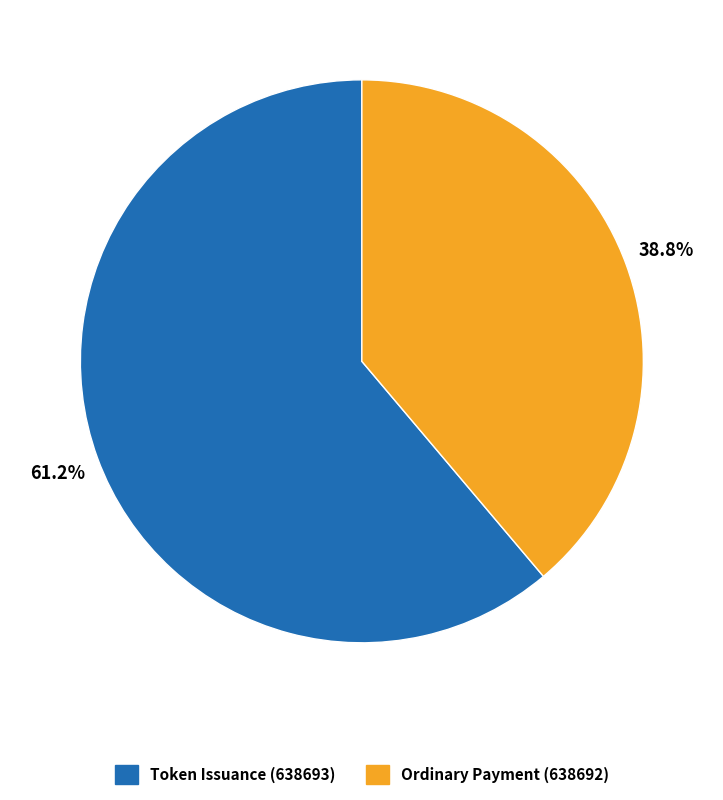

To the nearest percent, what is the difference between the Token Issuance (638693) and Ordinary Payment (638692) slice percentages?

22%